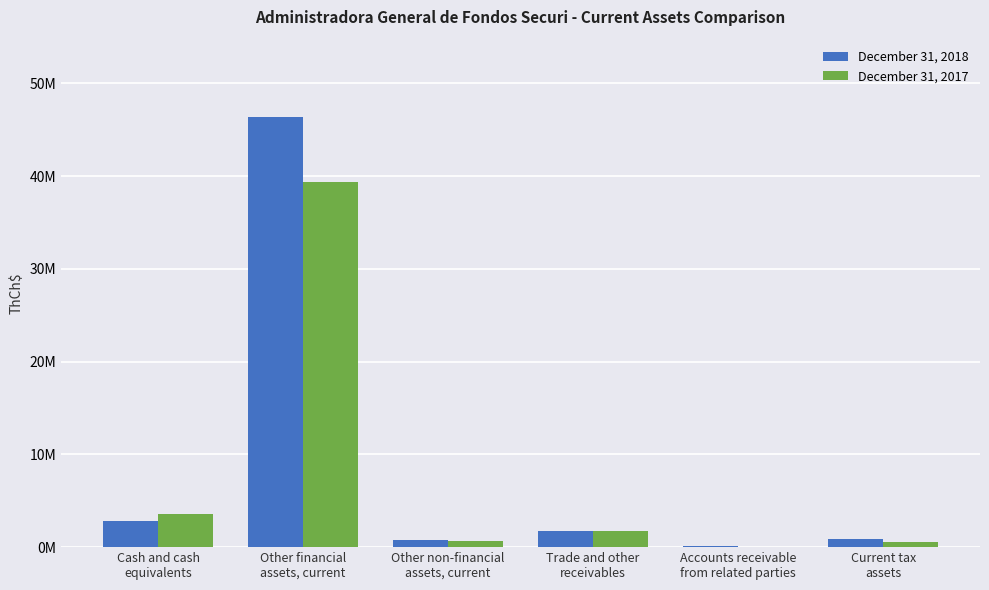

The value of December 31, 2017 at Other financial
assets, current is 55942432. True or false?

False